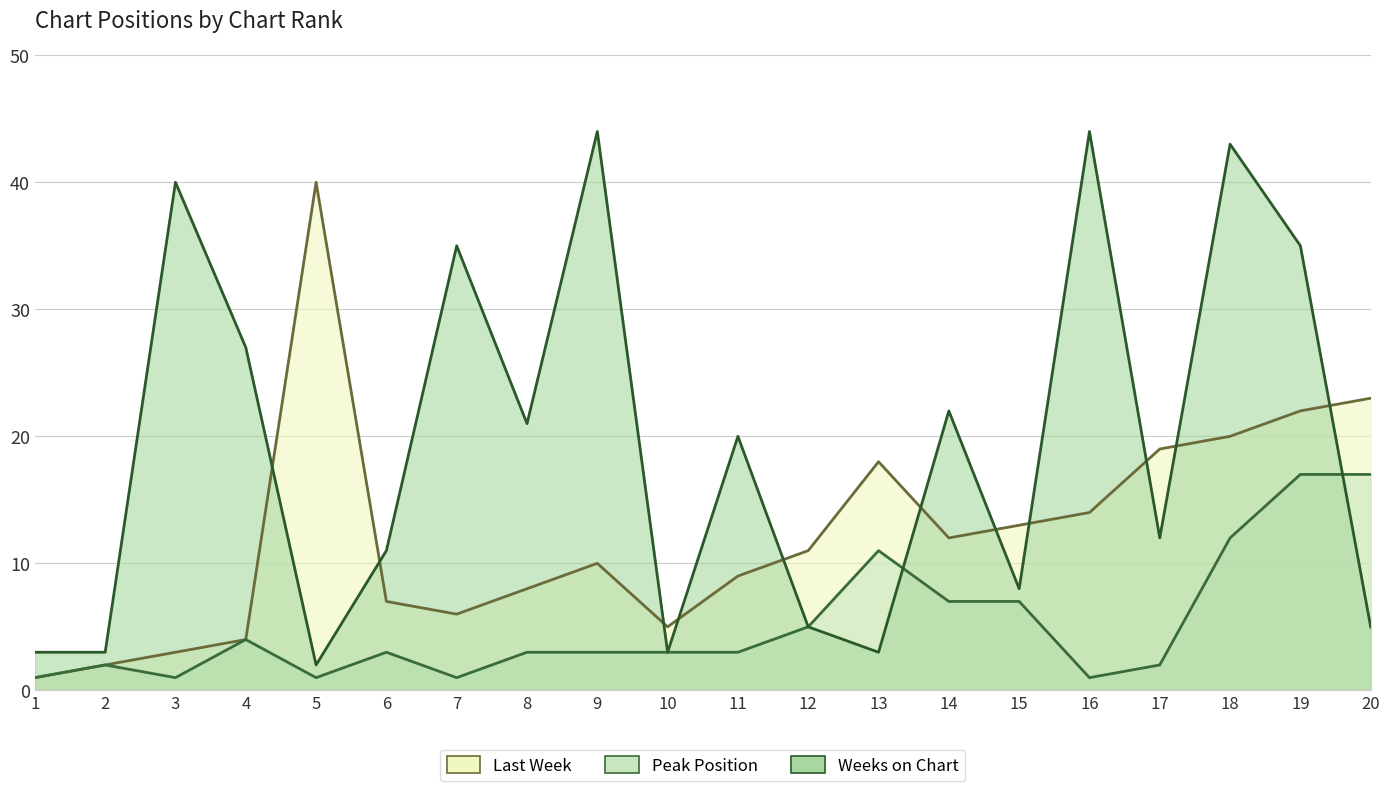

What is the difference between the maximum and minimum values in the Last Week series?

39